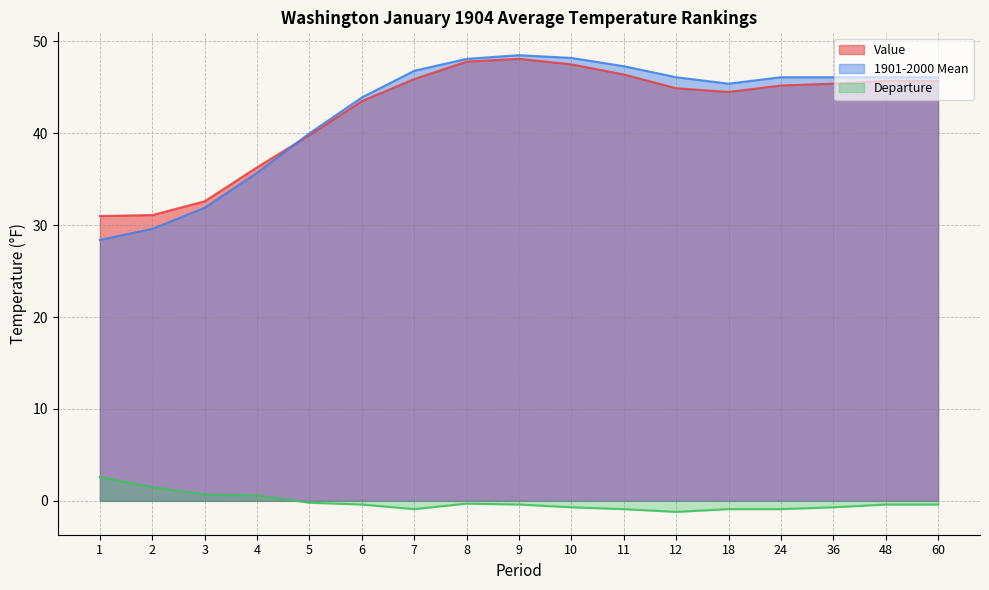

Between which two adjacent categories do Value and 1901-2000 Mean first intersect?

4 and 5